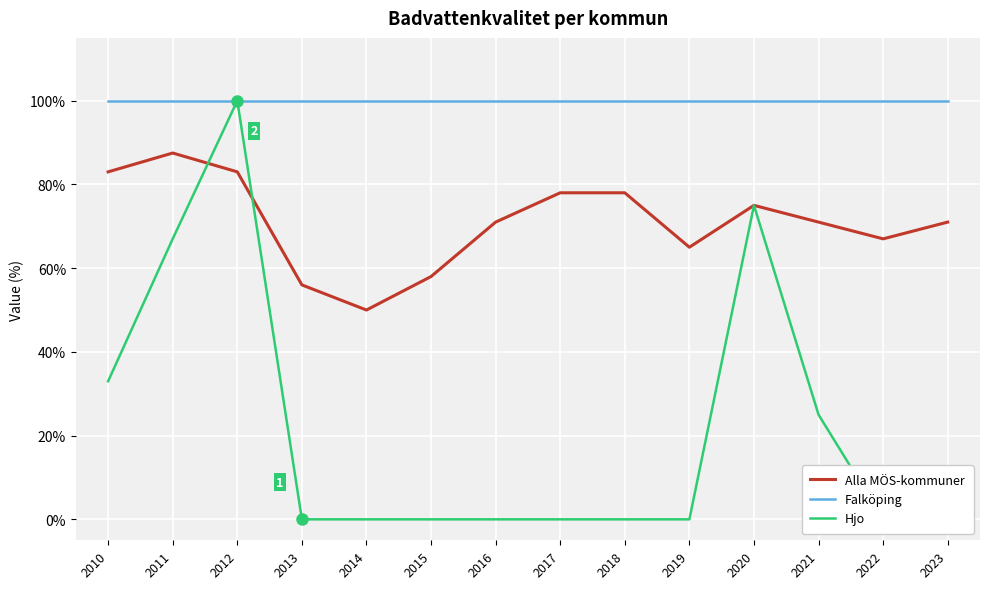

The Alla MÖS-kommuner series shows 67.0 at 2022. True or false?

True